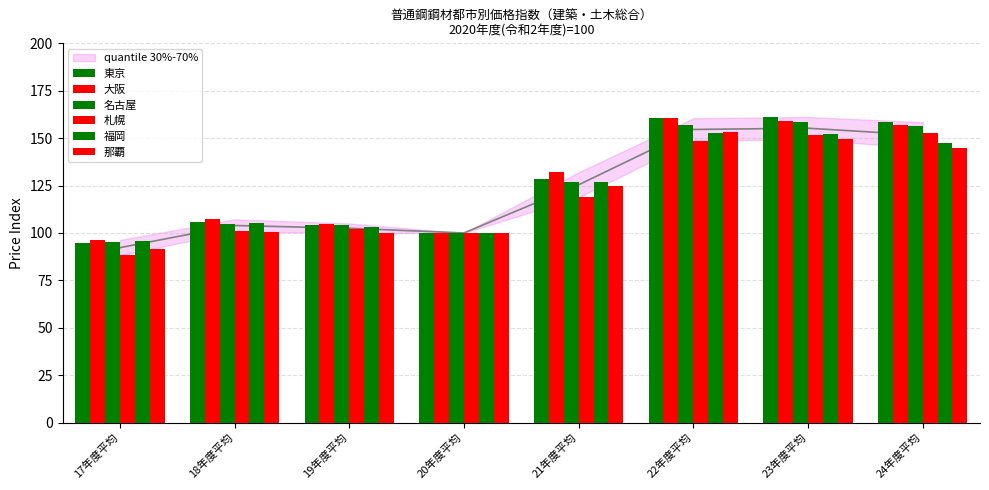

How many data points in 東京 are above 128?

4